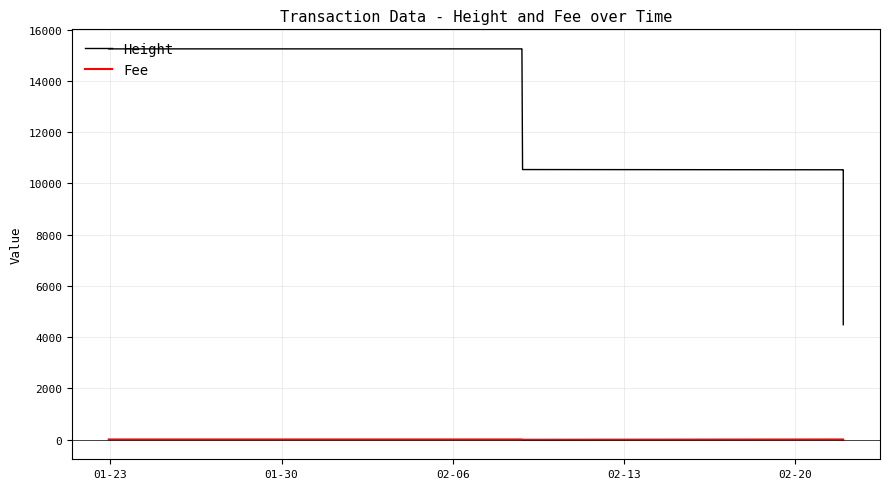

Count the number of data series in this chart.

2